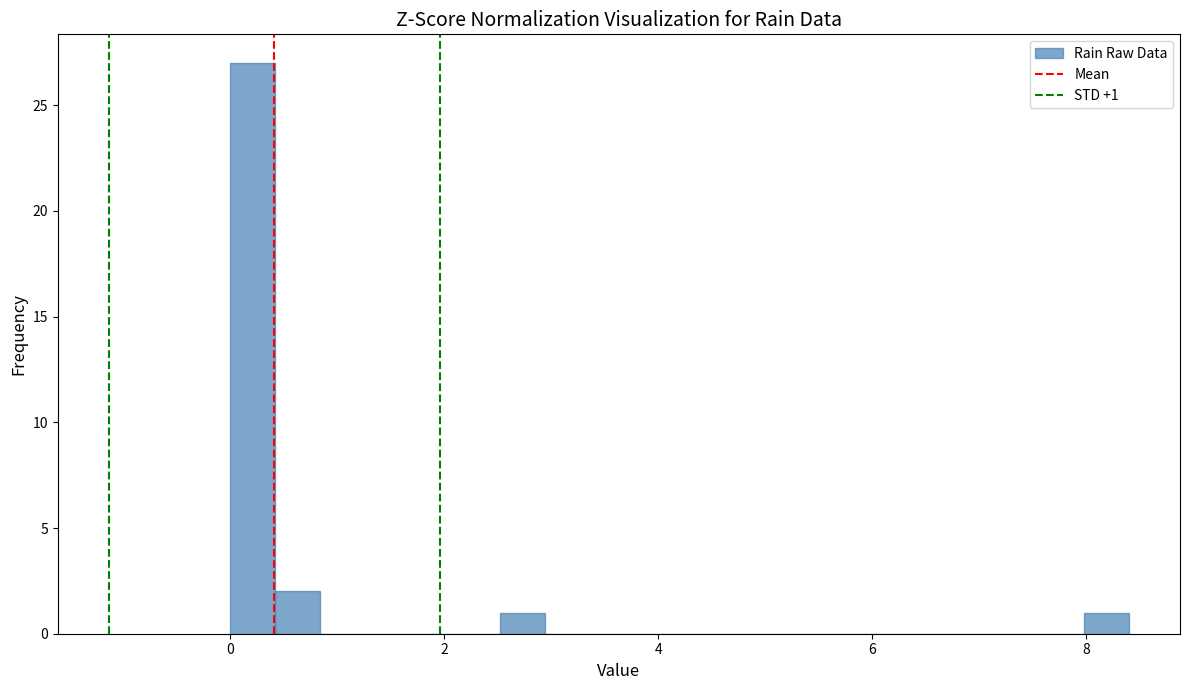

Read against the x-axis, roughly where is the centre of the tallest bar?

0.2